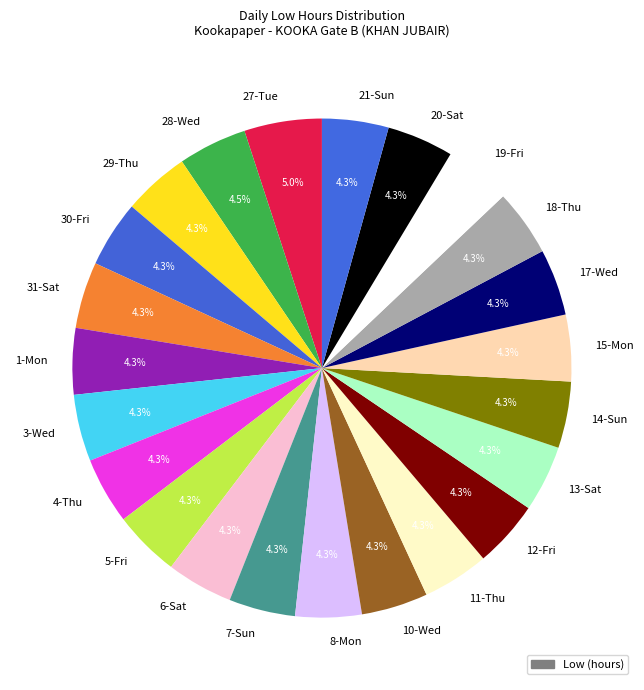

Is the sum of 27-Tue and 4-Thu greater than half?

No